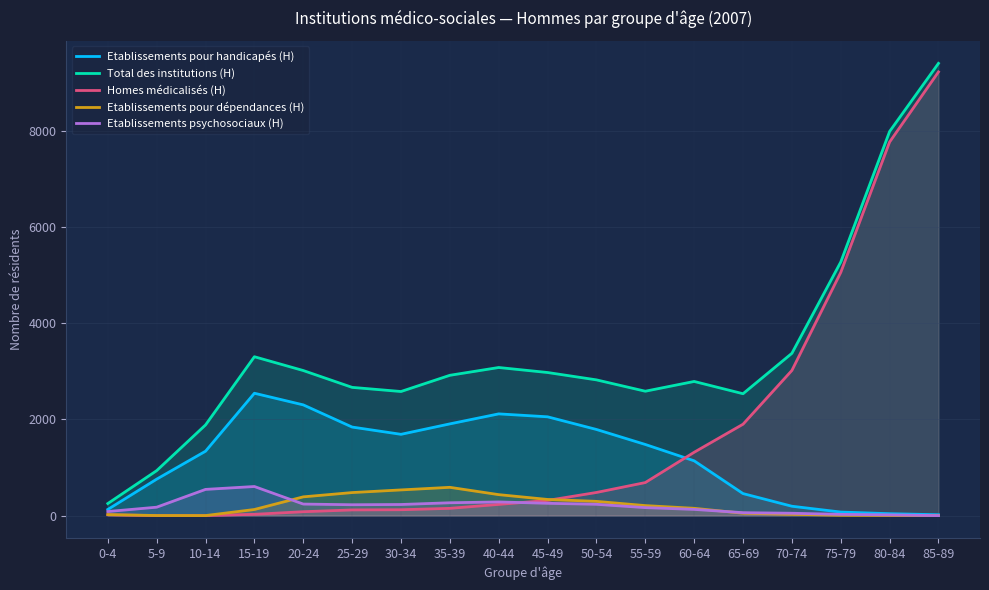

Reading left to right, transcribe all the data shown in this chart.

Etablissements pour handicapés (H): 0-4=128	5-9=758	10-14=1339	15-19=2544	20-24=2302	25-29=1841	30-34=1690	35-39=1907	40-44=2115	45-49=2054	50-54=1791	55-59=1479	60-64=1139	65-69=458	70-74=195	75-79=74	80-84=40	85-89=18
Total des institutions (H): 0-4=251	5-9=935	10-14=1885	15-19=3303	20-24=3016	25-29=2666	30-34=2580	35-39=2917	40-44=3079	45-49=2975	50-54=2822	55-59=2586	60-64=2789	65-69=2534	70-74=3374	75-79=5272	80-84=7986	85-89=9402
Homes médicalisés (H): 0-4=17	5-9=0	10-14=0	15-19=27	20-24=81	25-29=118	30-34=122	35-39=151	40-44=233	45-49=316	50-54=481	55-59=687	60-64=1317	65-69=1900	70-74=3018	75-79=5055	80-84=7767	85-89=9224
Etablissements pour dépendances (H): 0-4=21	5-9=2	10-14=1	15-19=127	20-24=390	25-29=479	30-34=534	35-39=588	40-44=436	45-49=336	50-54=296	55-59=208	60-64=152	65-69=49	70-74=27	75-79=7	80-84=3	85-89=1
Etablissements psychosociaux (H): 0-4=85	5-9=175	10-14=545	15-19=605	20-24=240	25-29=226	30-34=231	35-39=267	40-44=284	45-49=256	50-54=235	55-59=166	60-64=129	65-69=61	70-74=49	75-79=26	80-84=15	85-89=0